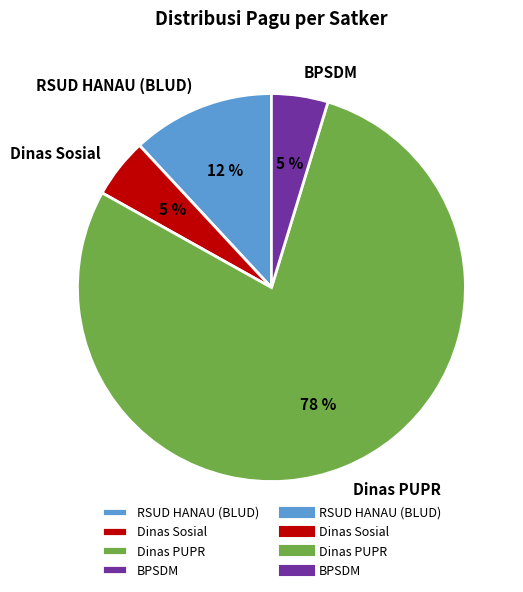

Count the number of slices in the pie.

4